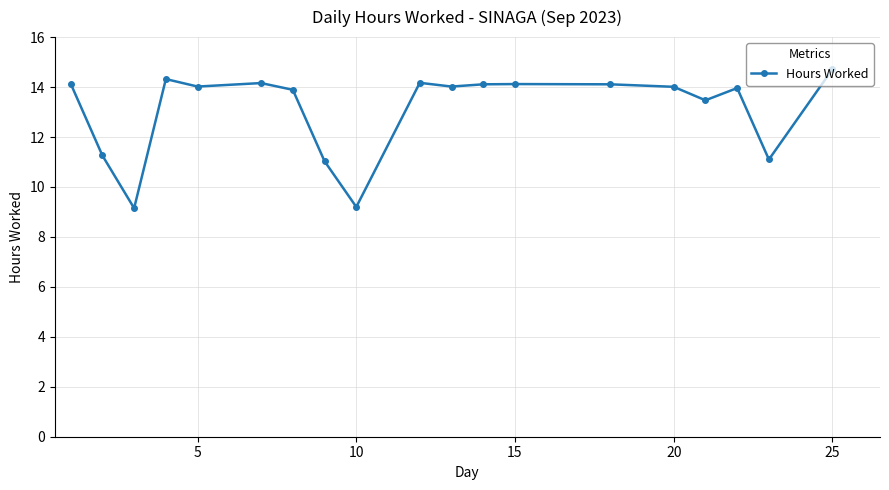

What is the difference between the maximum and minimum values?

5.6